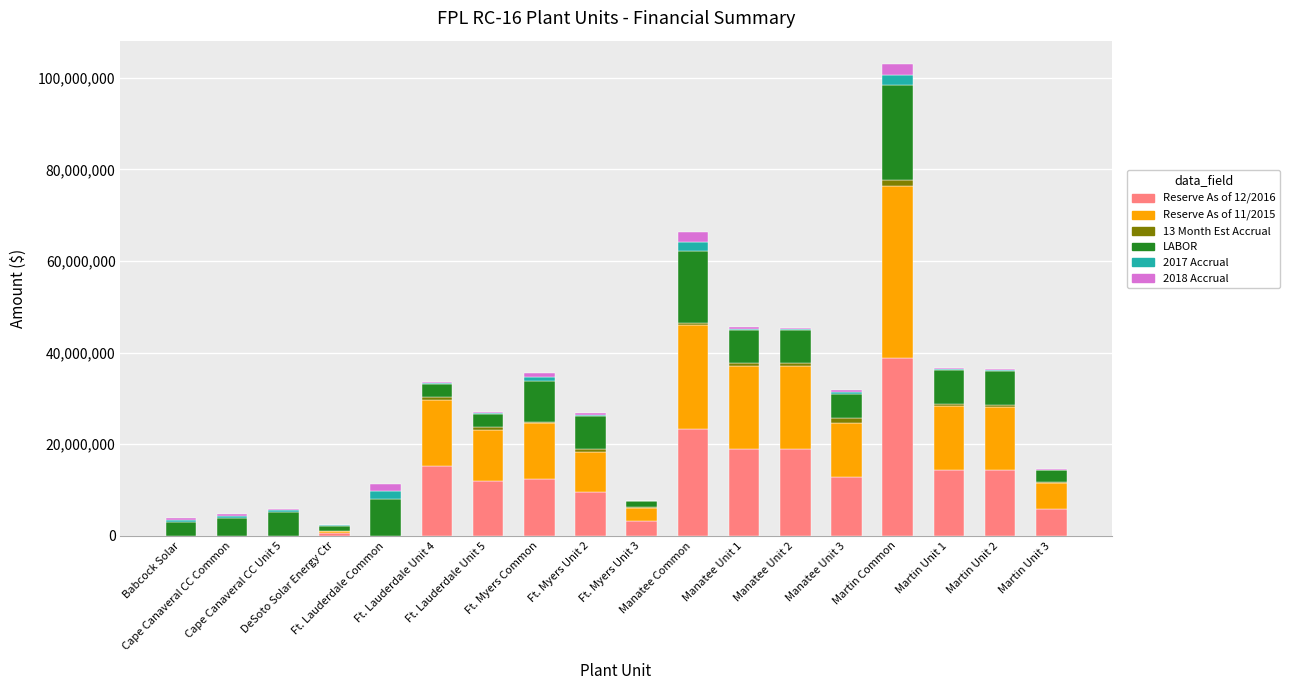

What is the highest value of the Reserve As of 12/2016 series?

38788132.7